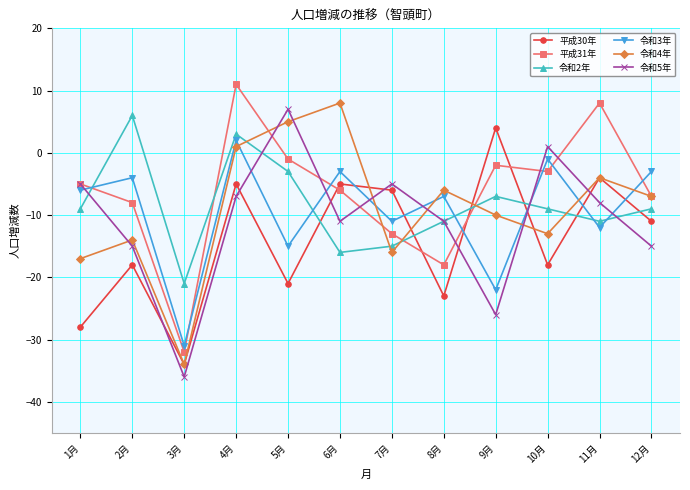

Reading left to right, list all the values displayed in this chart.

平成30年: 1月=-28	2月=-18	3月=-34	4月=-5	5月=-21	6月=-5	7月=-6	8月=-23	9月=4	10月=-18	11月=-4	12月=-11
平成31年: 1月=-5	2月=-8	3月=-32	4月=11	5月=-1	6月=-6	7月=-13	8月=-18	9月=-2	10月=-3	11月=8	12月=-7
令和2年: 1月=-9	2月=6	3月=-21	4月=3	5月=-3	6月=-16	7月=-15	8月=-11	9月=-7	10月=-9	11月=-11	12月=-9
令和3年: 1月=-6	2月=-4	3月=-31	4月=2	5月=-15	6月=-3	7月=-11	8月=-7	9月=-22	10月=-1	11月=-12	12月=-3
令和4年: 1月=-17	2月=-14	3月=-34	4月=1	5月=5	6月=8	7月=-16	8月=-6	9月=-10	10月=-13	11月=-4	12月=-7
令和5年: 1月=-5	2月=-15	3月=-36	4月=-7	5月=7	6月=-11	7月=-5	8月=-11	9月=-26	10月=1	11月=-8	12月=-15